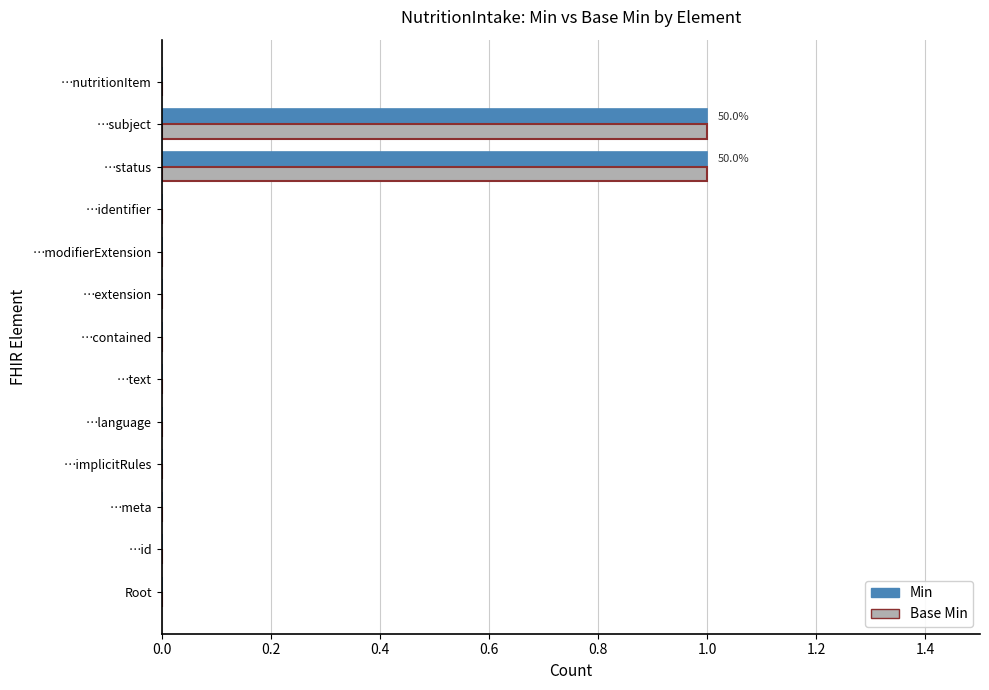

True or false: Min has a value of 0 at …status.

False